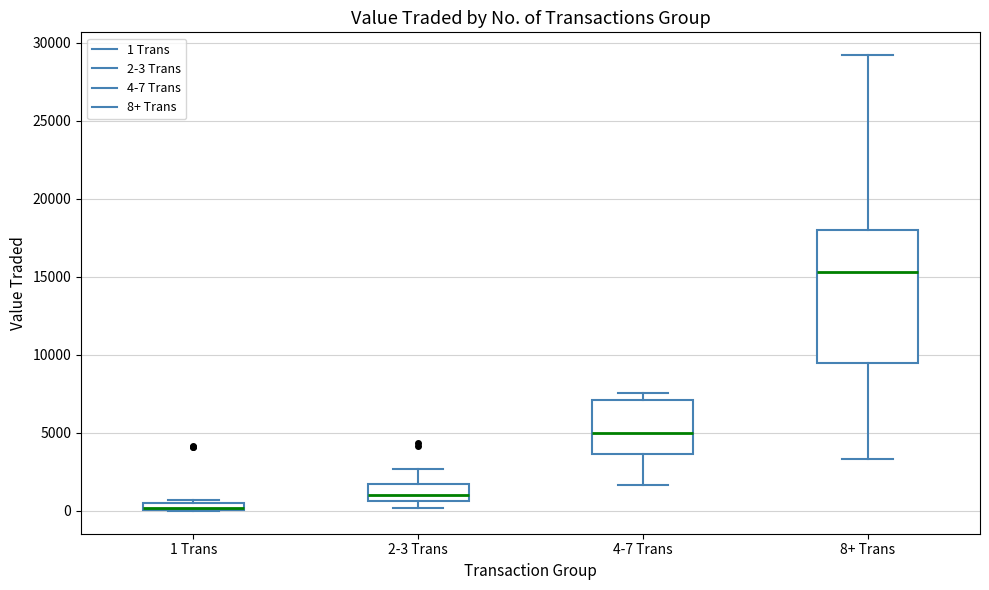

Where is the upper edge of the box for 1 Trans on the y-axis? The values are not printed on the chart, so give them approximately, as read against the axis.

500